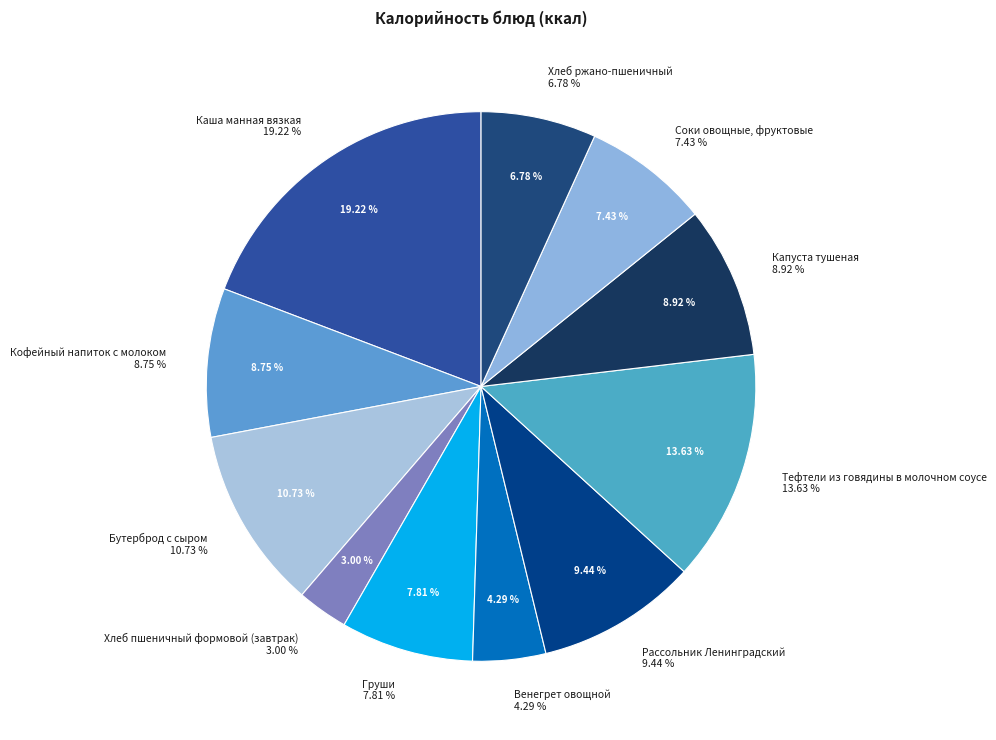

Combined, do Тефтели из говядины в молочном соусе and Венегрет овощной account for over 50%?

No